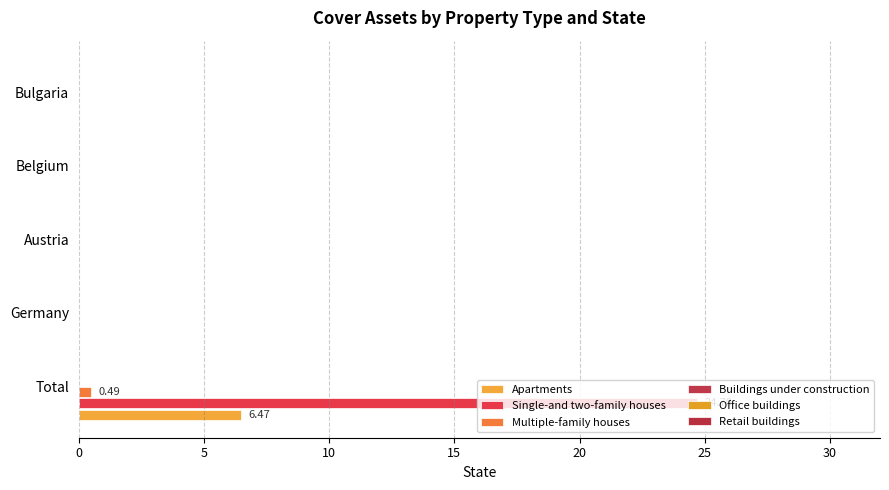

What is the maximum value shown in the chart?

24.7